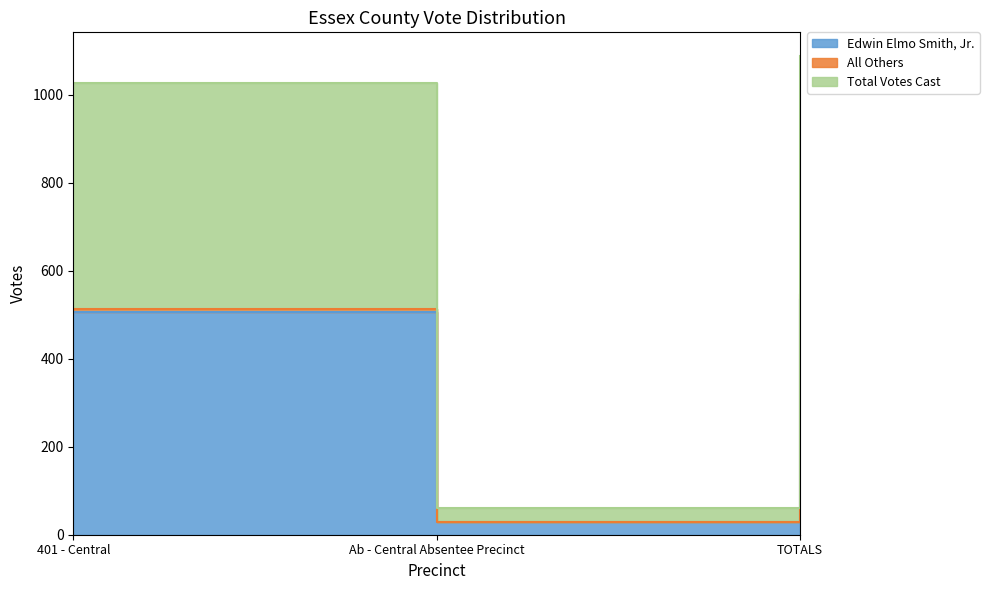

What is the sum of all Edwin Elmo Smith, Jr. values?

1068